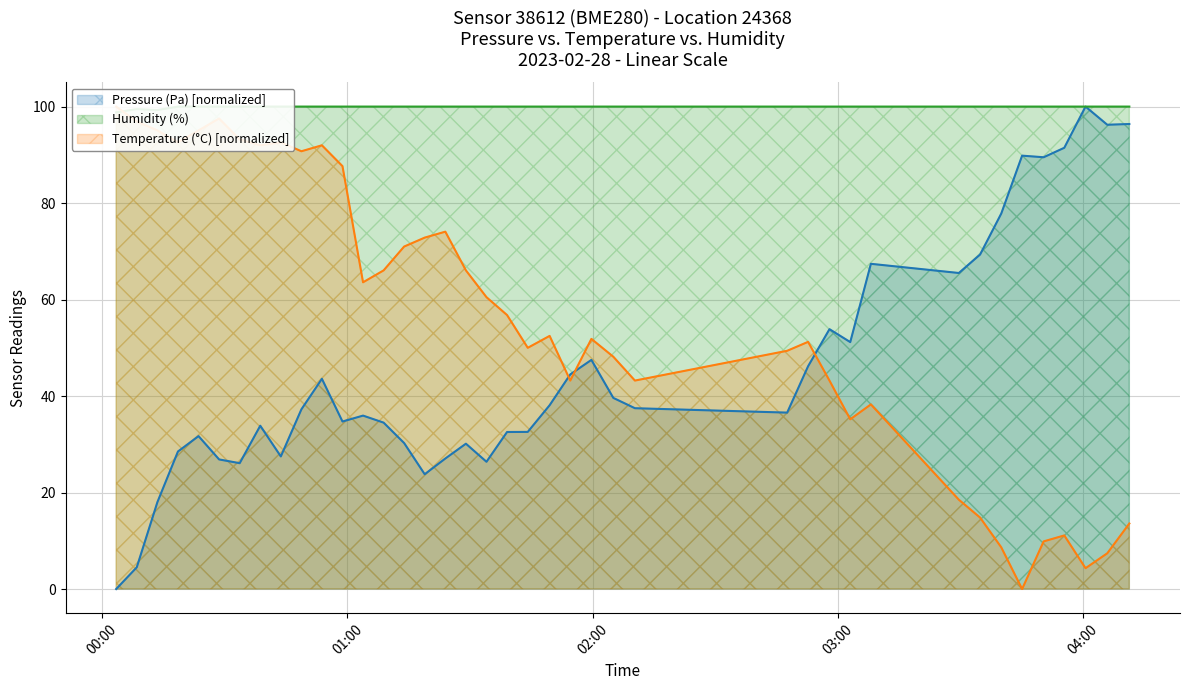

What is the difference between the maximum and second lowest values in the Humidity (%) series?

0.7